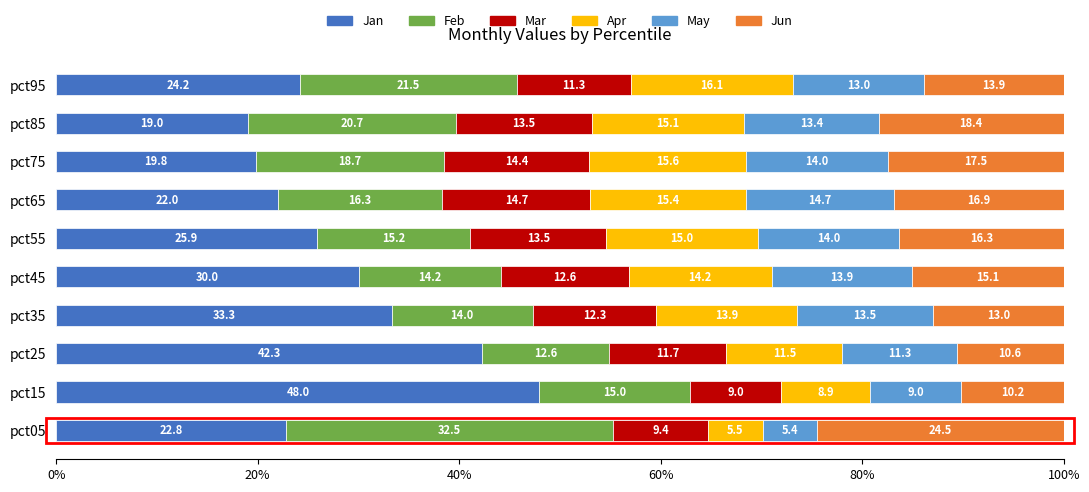

What is the average value of the Jan series?

28.7